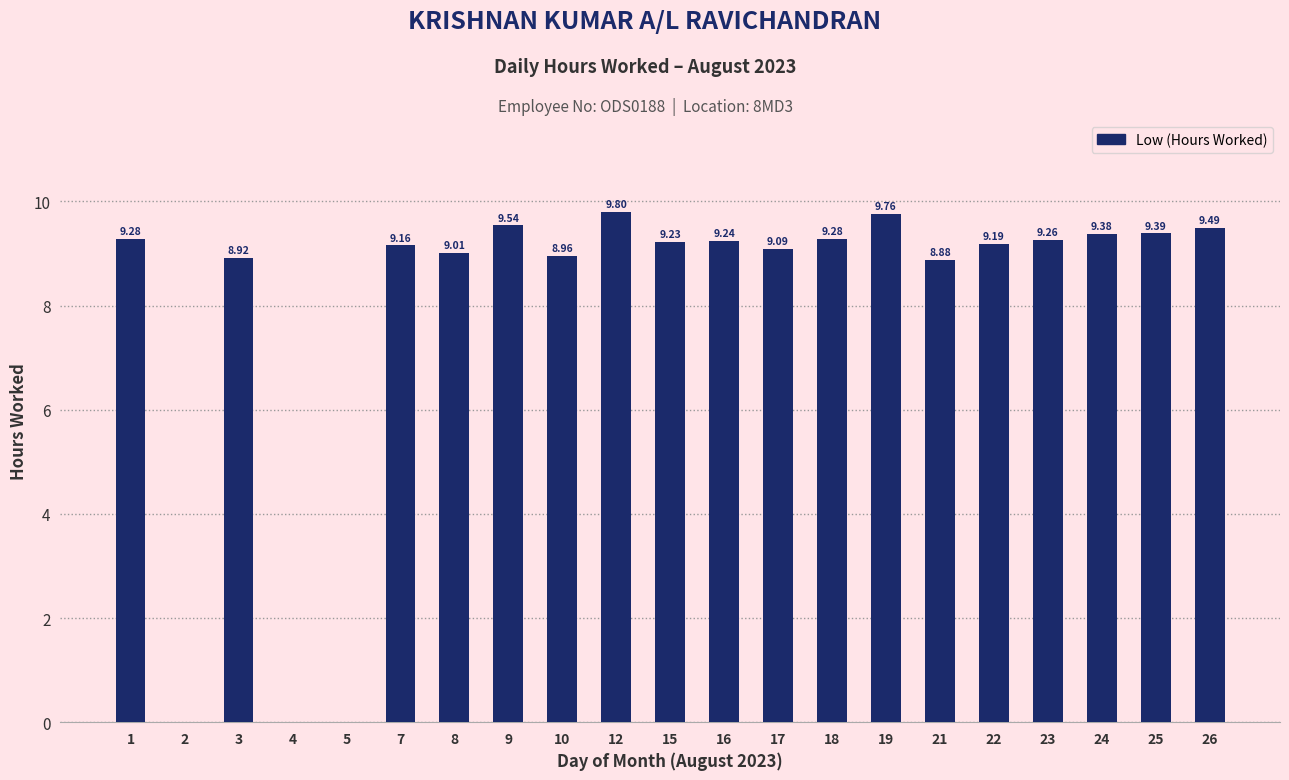

Count the number of values greater than 9.

15